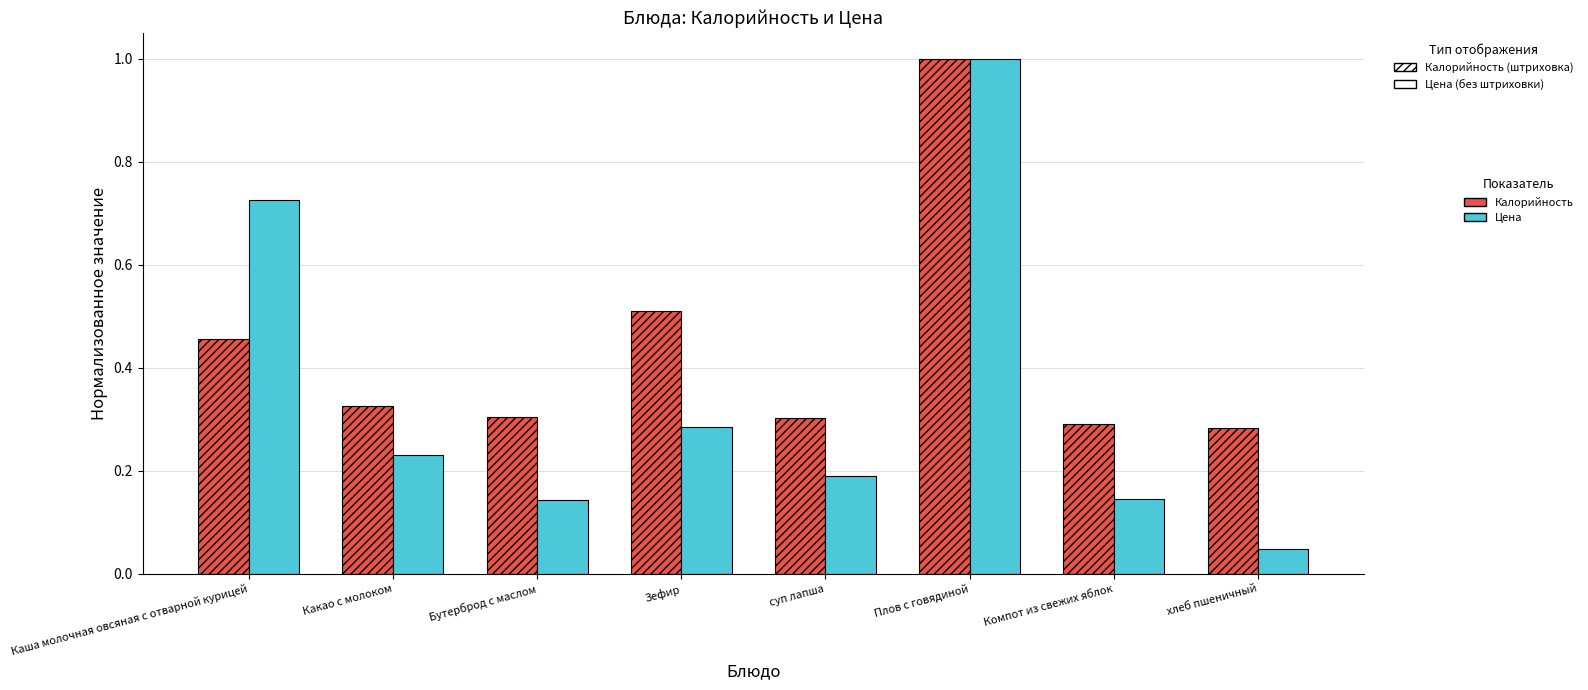

Which category has the lowest value across all series?

хлеб пшеничный